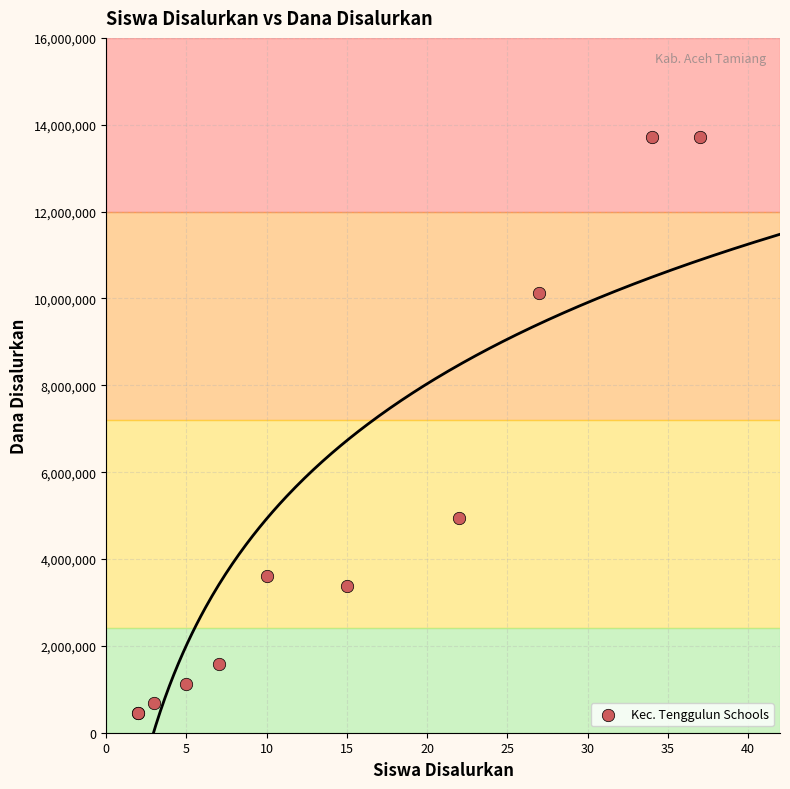

What Y value in the scatter plot is closest to 7087500?

4950000